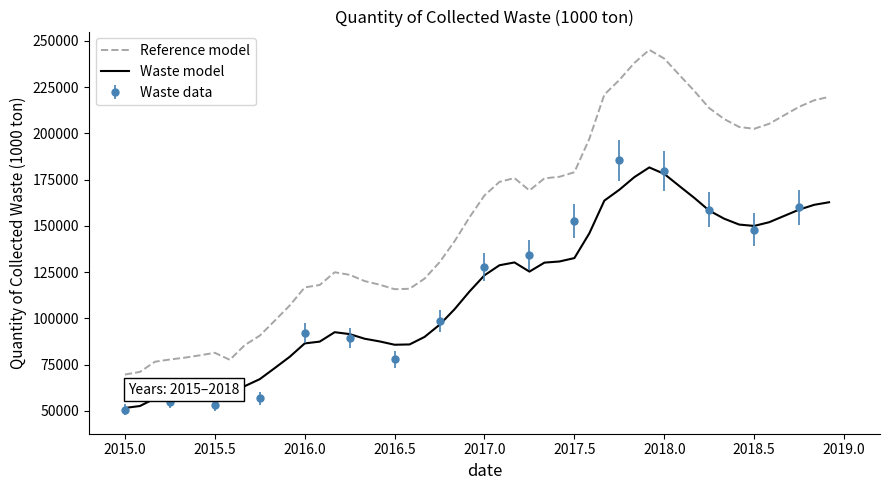

In 2015, how many points are higher than both neighbors (excluding endpoints)?

4